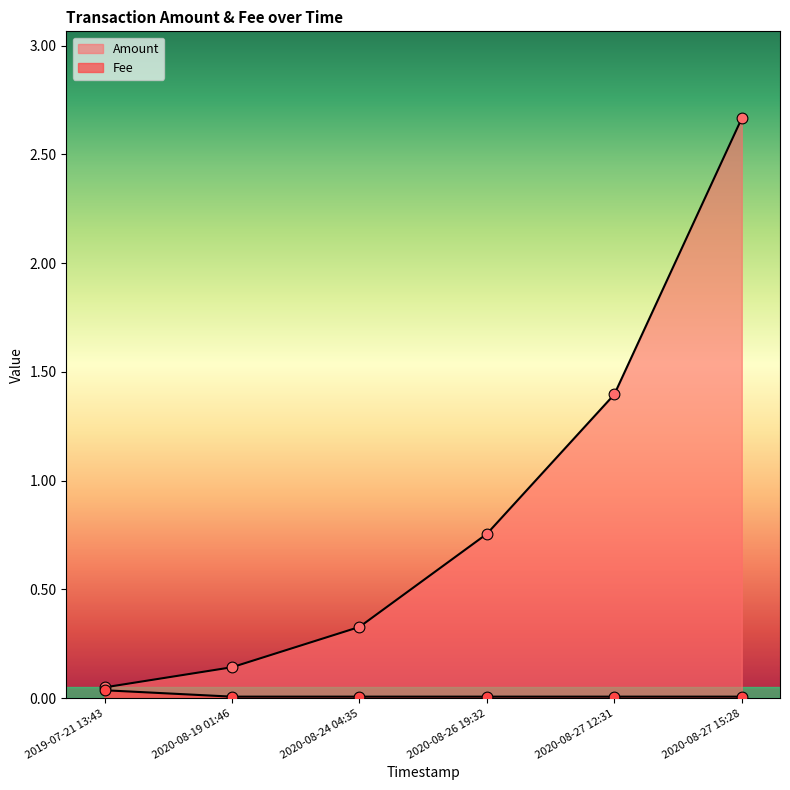

What are all the series names shown in the legend?

Amount, Fee